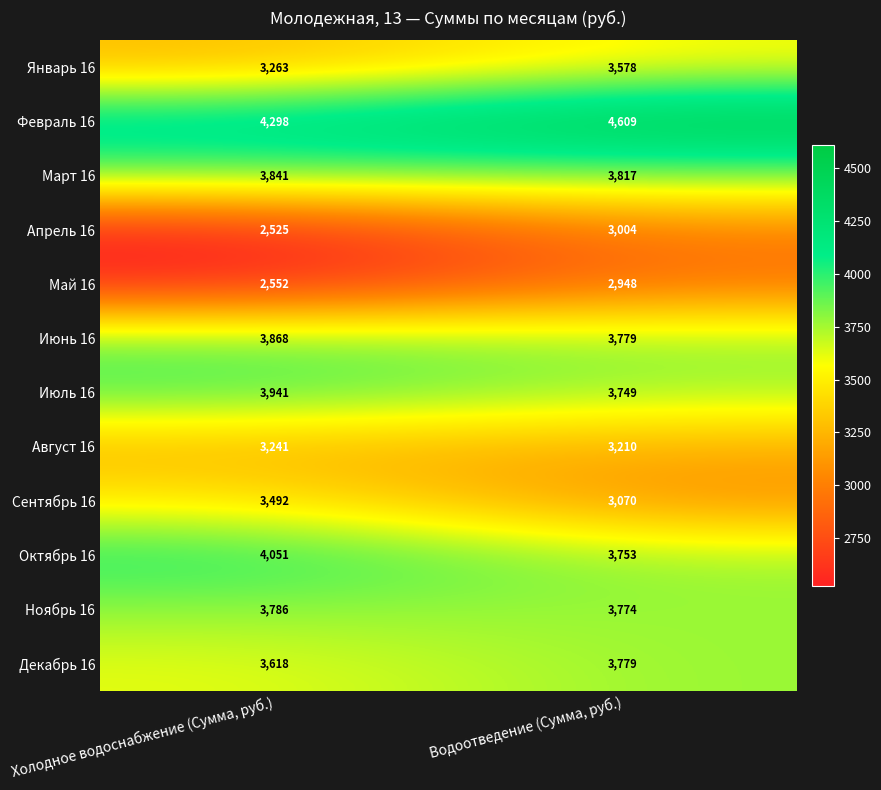

Is it true that Ноябрь 16 equals 6686 at Водоотведение (Сумма, руб.)?

False